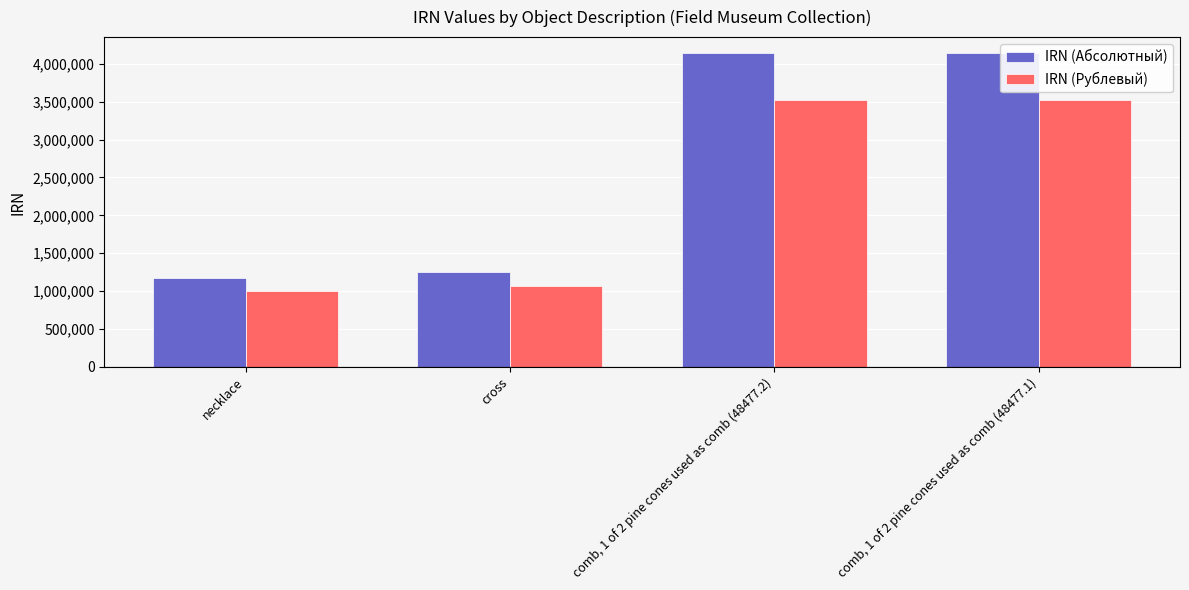

What is the sum of all IRN (Абсолютный) values?

10729466.0